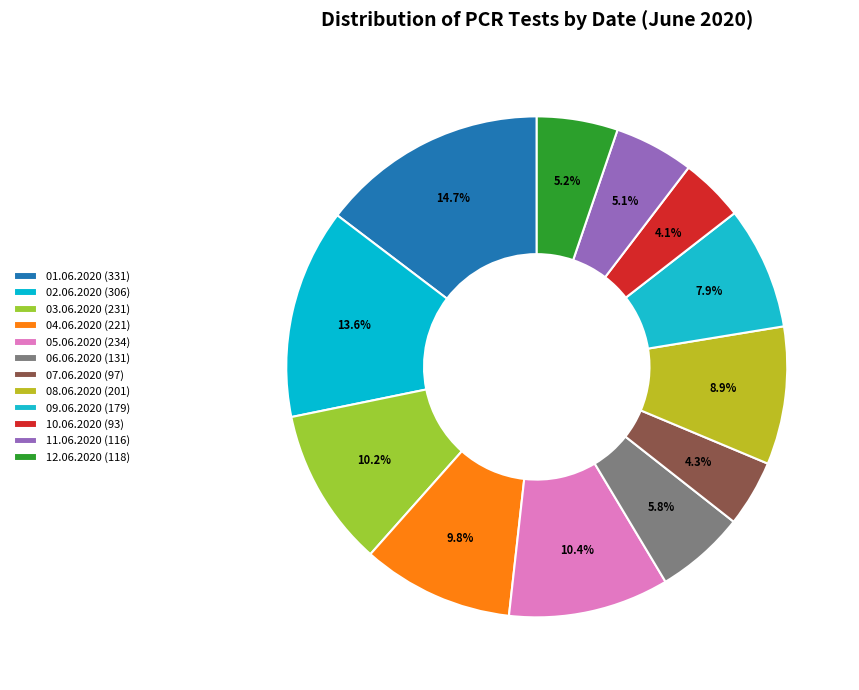

How many segments does this pie chart have?

12